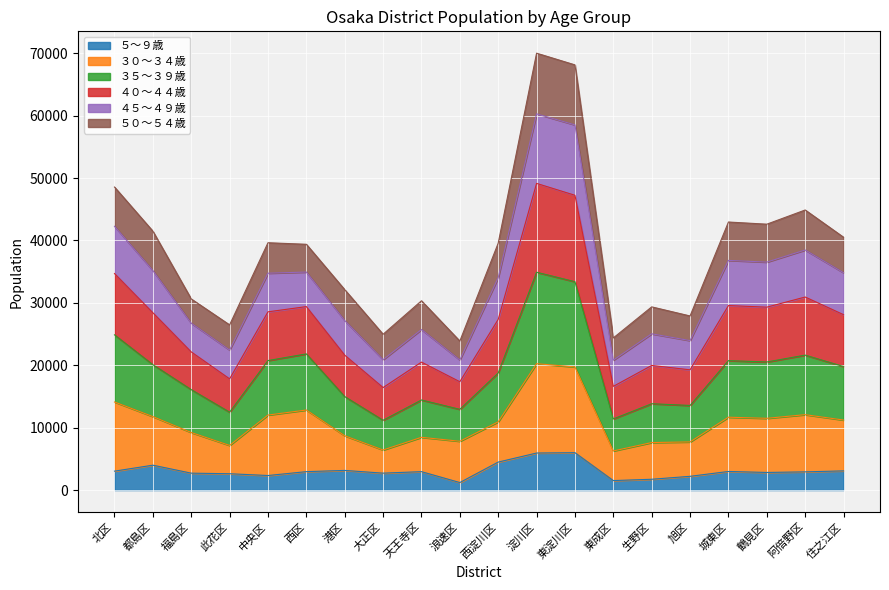

How many interior local valleys does the ３５～３９歳 series have?

6